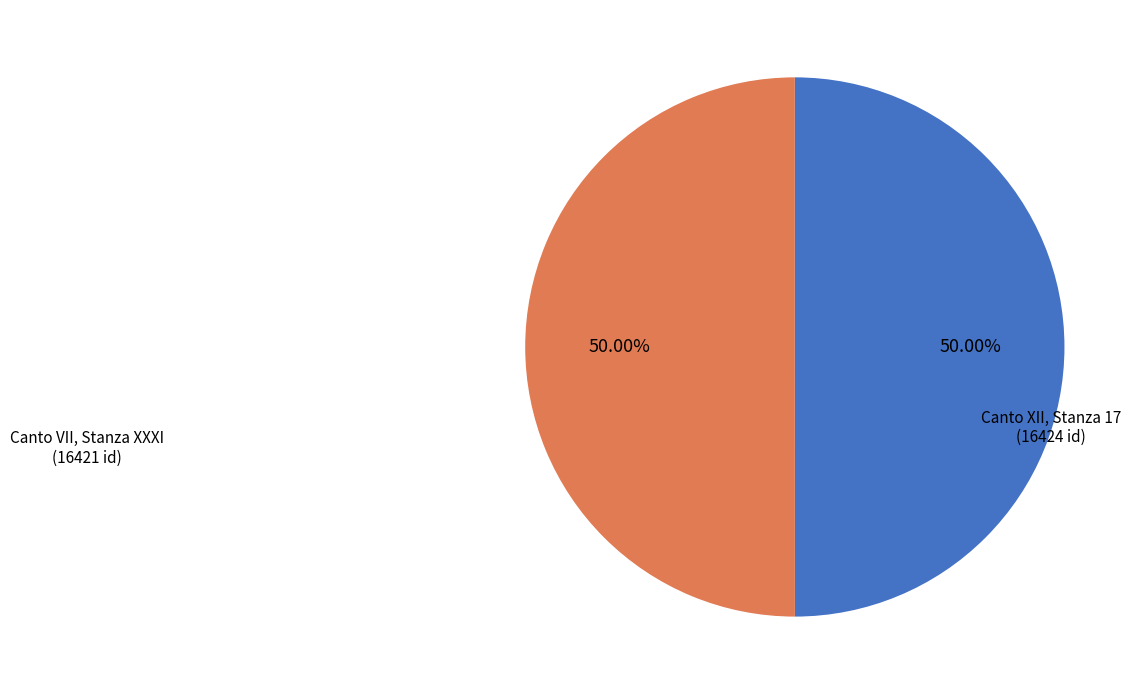

How many segments does this pie chart have?

2